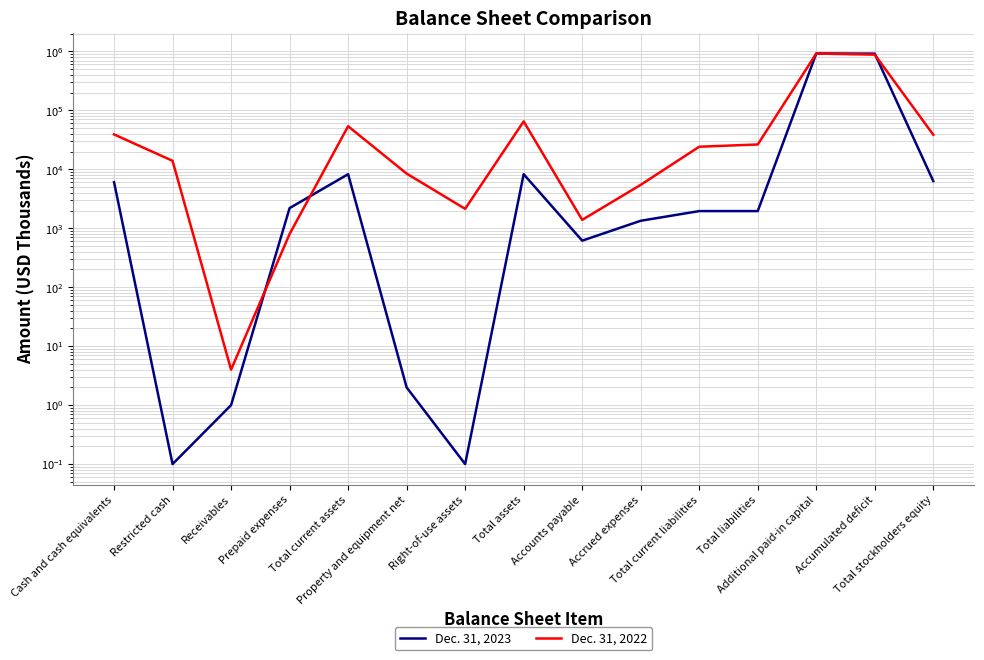

At which label does Dec. 31, 2022 first exceed 24166?

Cash and cash equivalents